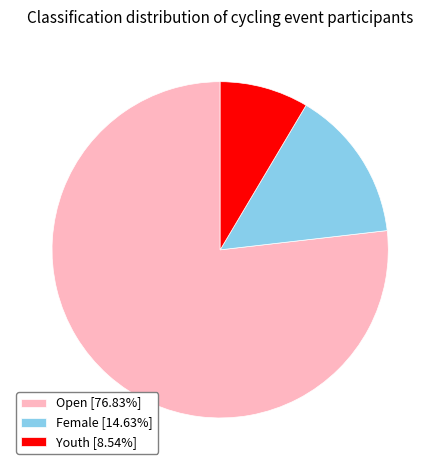

Which category has the smallest portion of the pie?

Youth